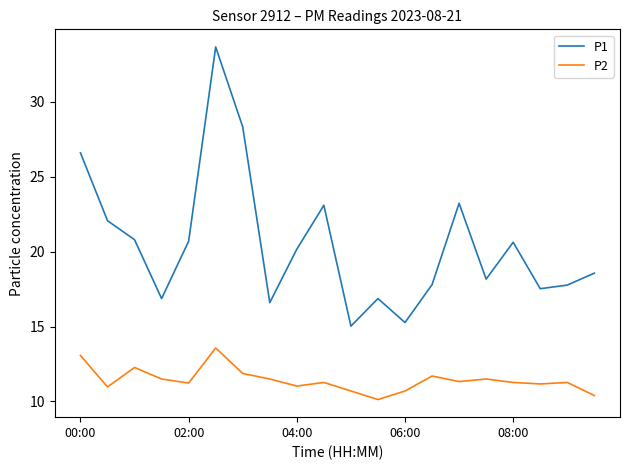

True or false: P1 and P2 intersect in this chart.

False